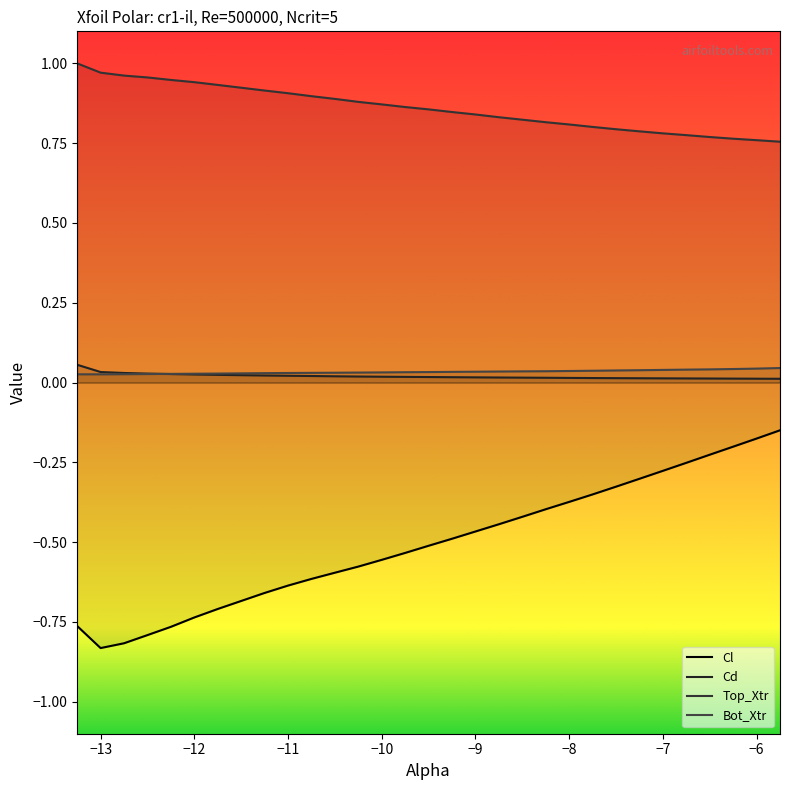

Does the chart display data point markers on the line(s)?

No